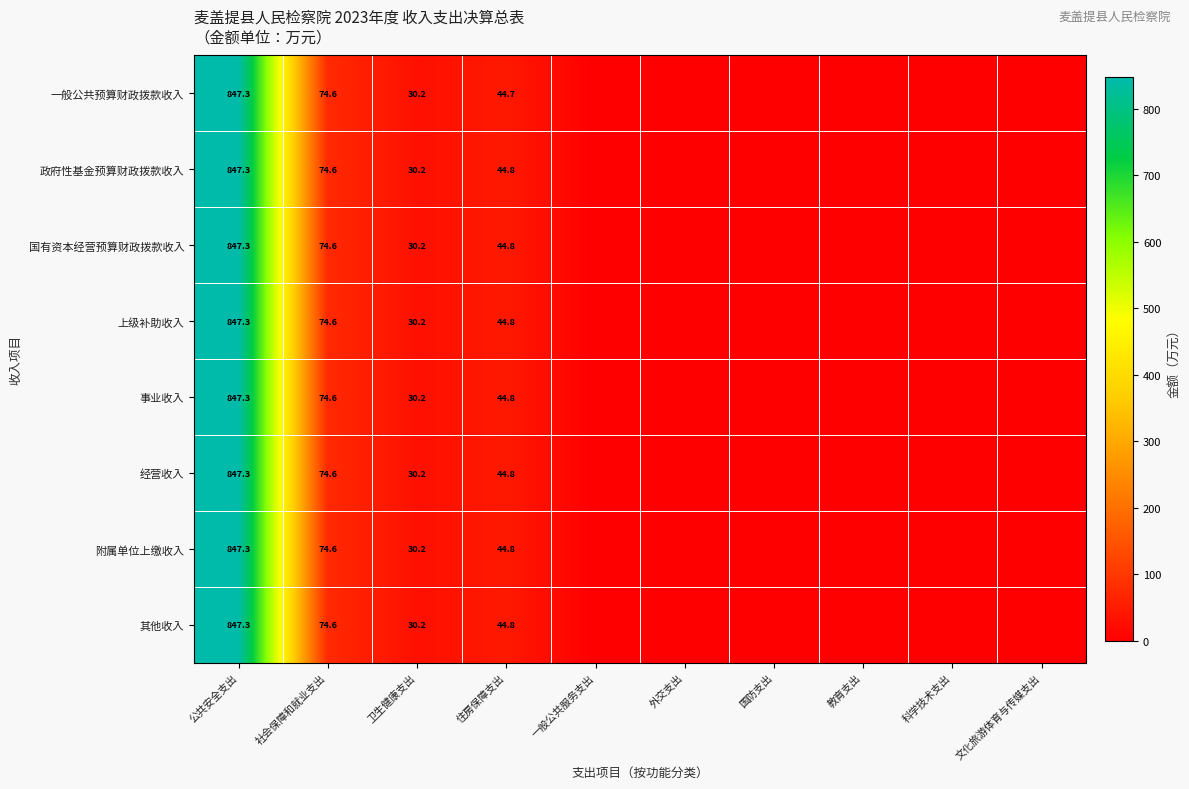

True or false: 其他收入 has a value of 30.2 at 卫生健康支出.

True